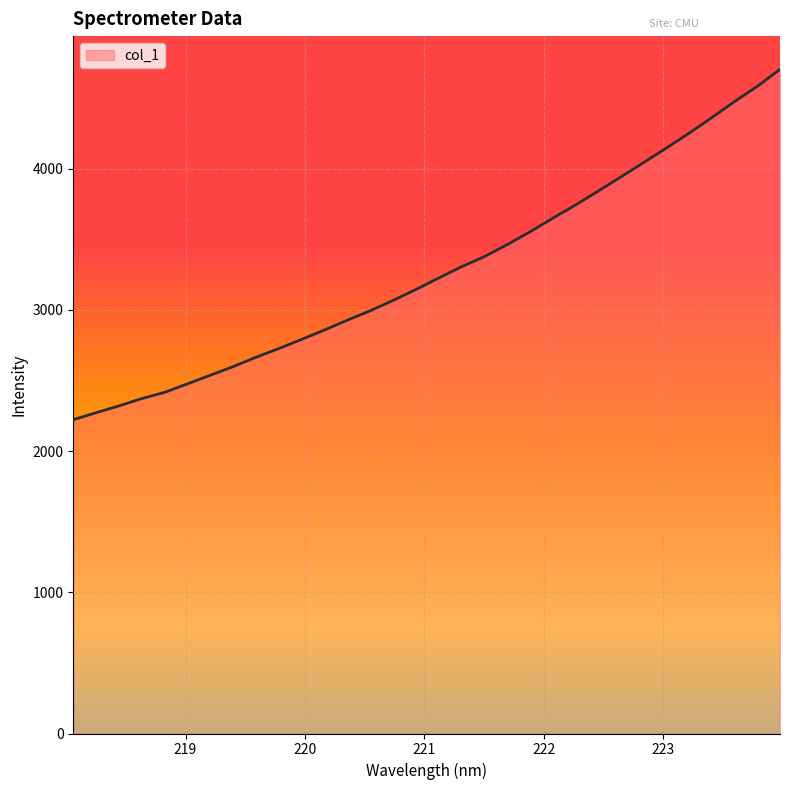

Count the number of values greater than 3224.

16